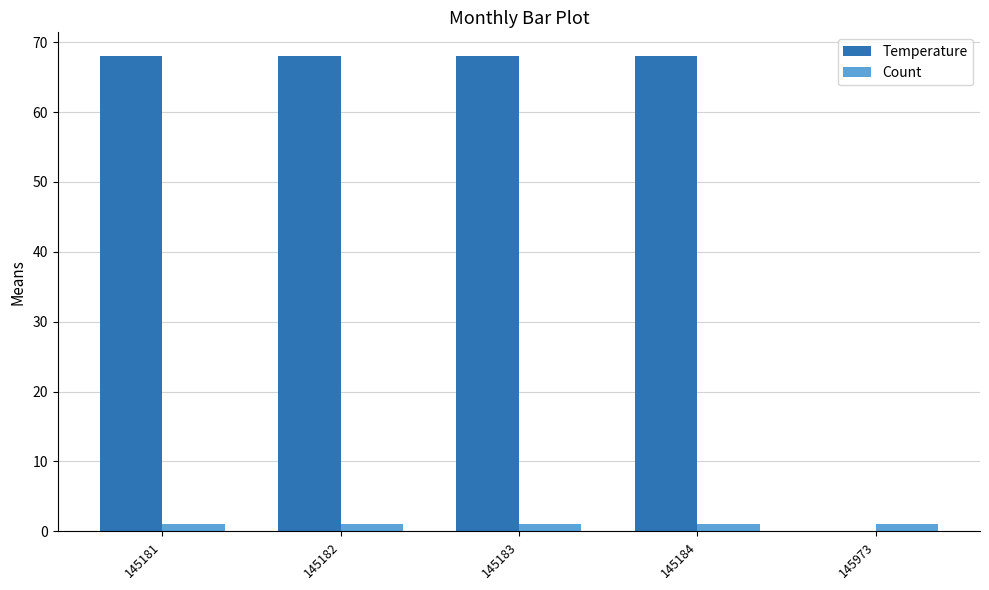

How many values in Temperature are above zero?

4